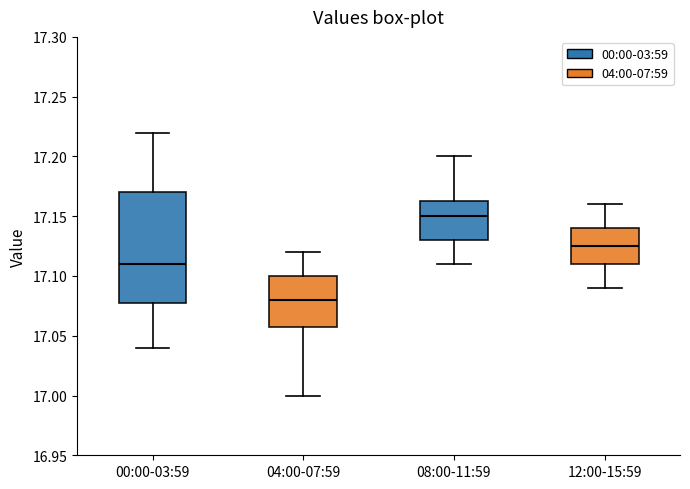

Which box's median line is the lowest?

04:00-07:59